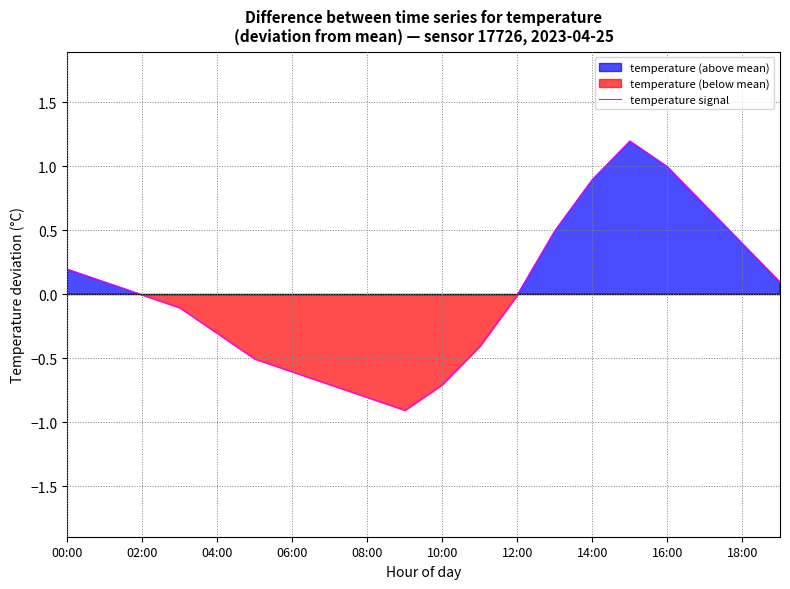

What is the change in value from 11 to 15?

+1.6